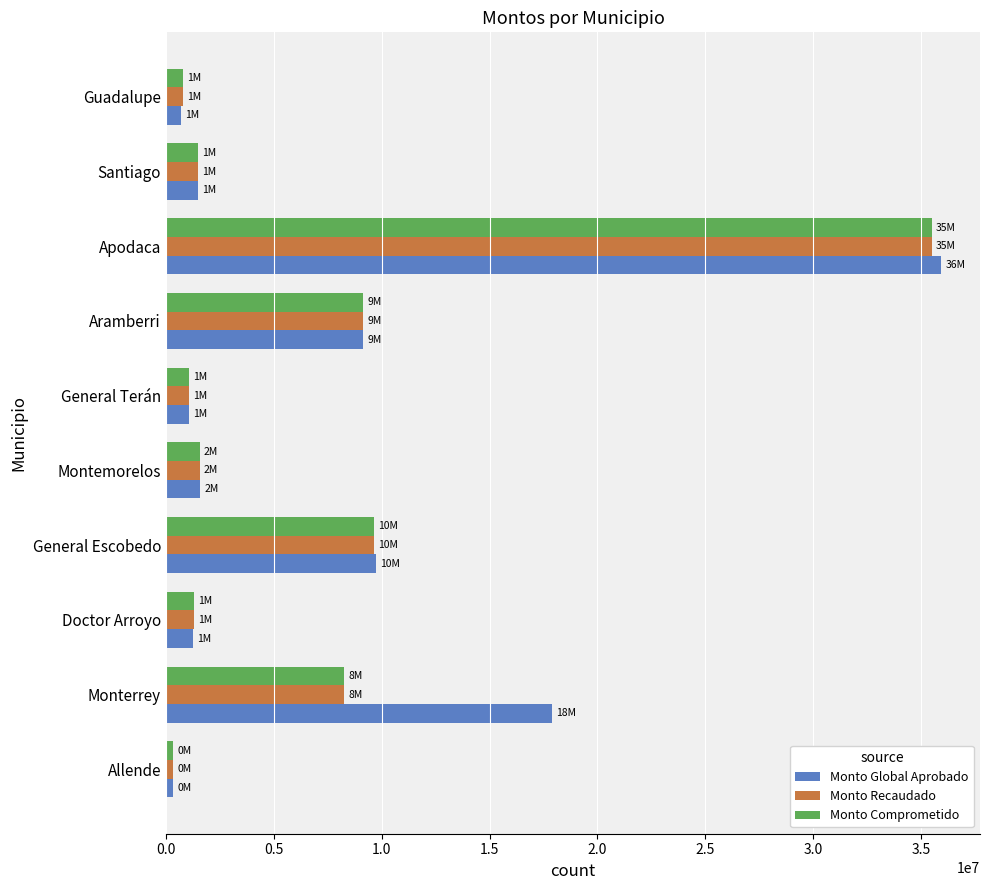

Which series has the widest spread of values?

Monto Global Aprobado